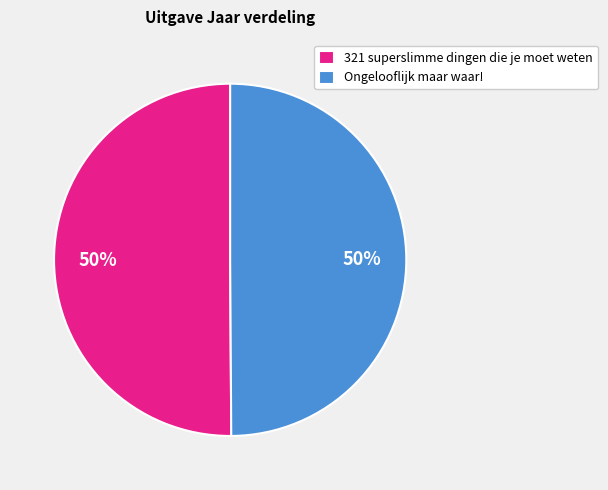

Approximately how many times larger is the value at 321 superslimme dingen die je moet weten compared to Ongelooflijk maar waar!?

1.0